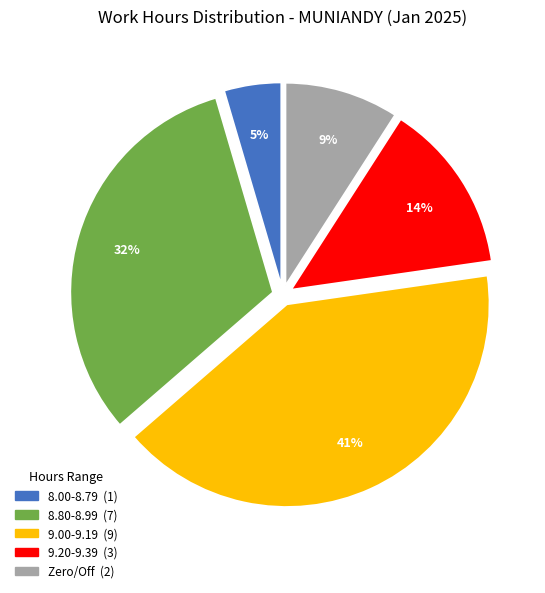

To the nearest percent, what is the difference between the largest and smallest slice percentages?

36%